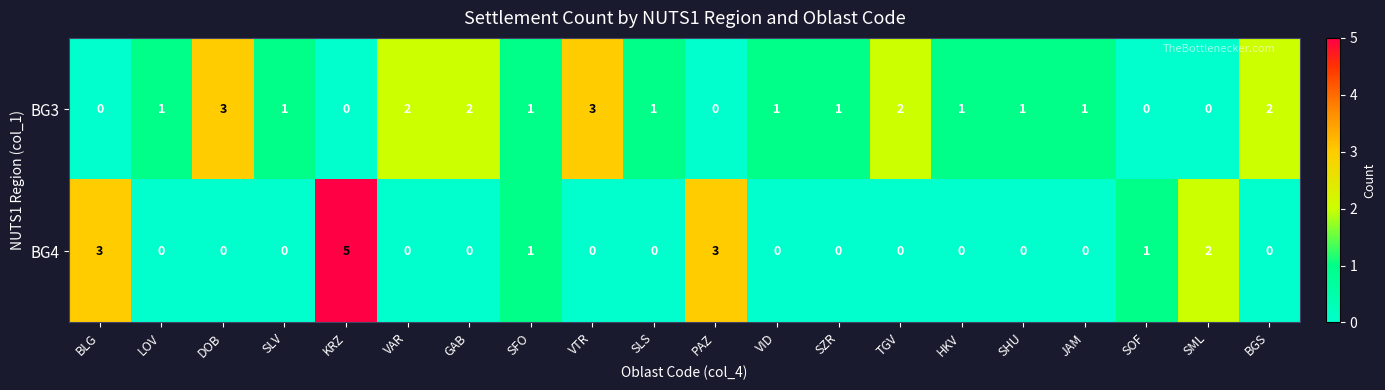

Is the value of BG4 at SFO greater than the value of BG3 at KRZ?

Yes